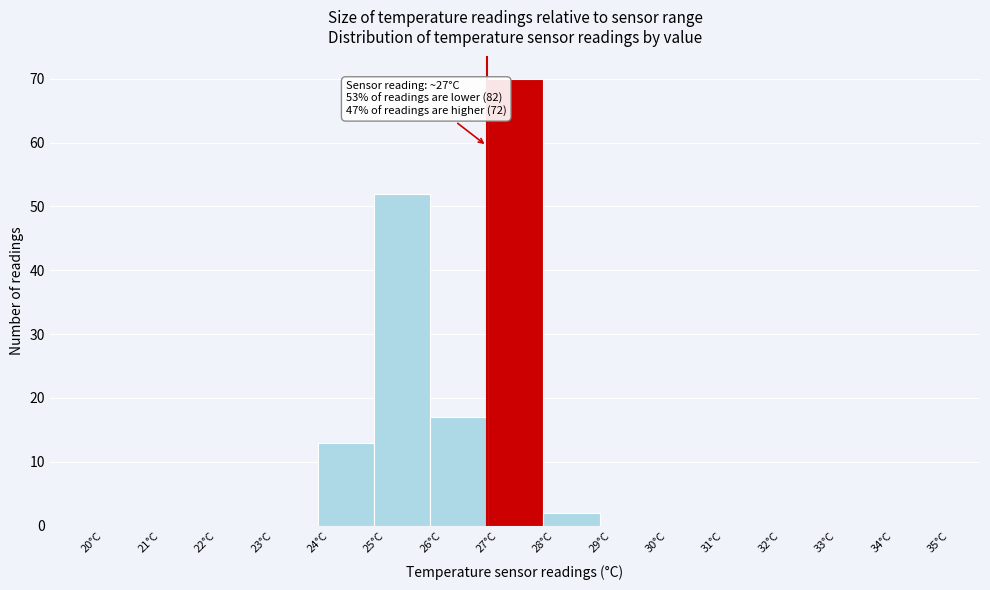

Which range on the x-axis has the tallest bar?

27 to 28